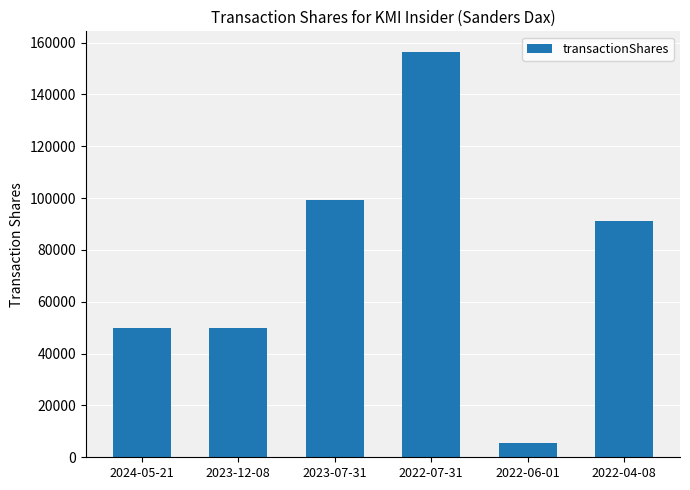

What is the label of the 1st bar from the left?

2024-05-21